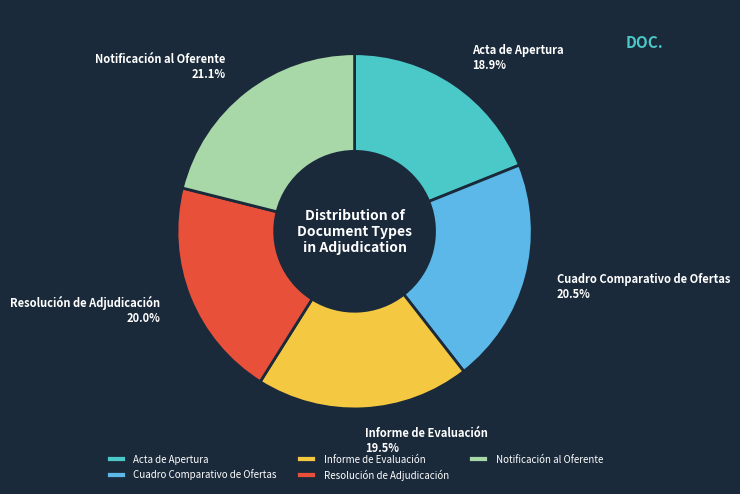

What percentage is the Notificación al Oferente slice, to the nearest percent?

21%